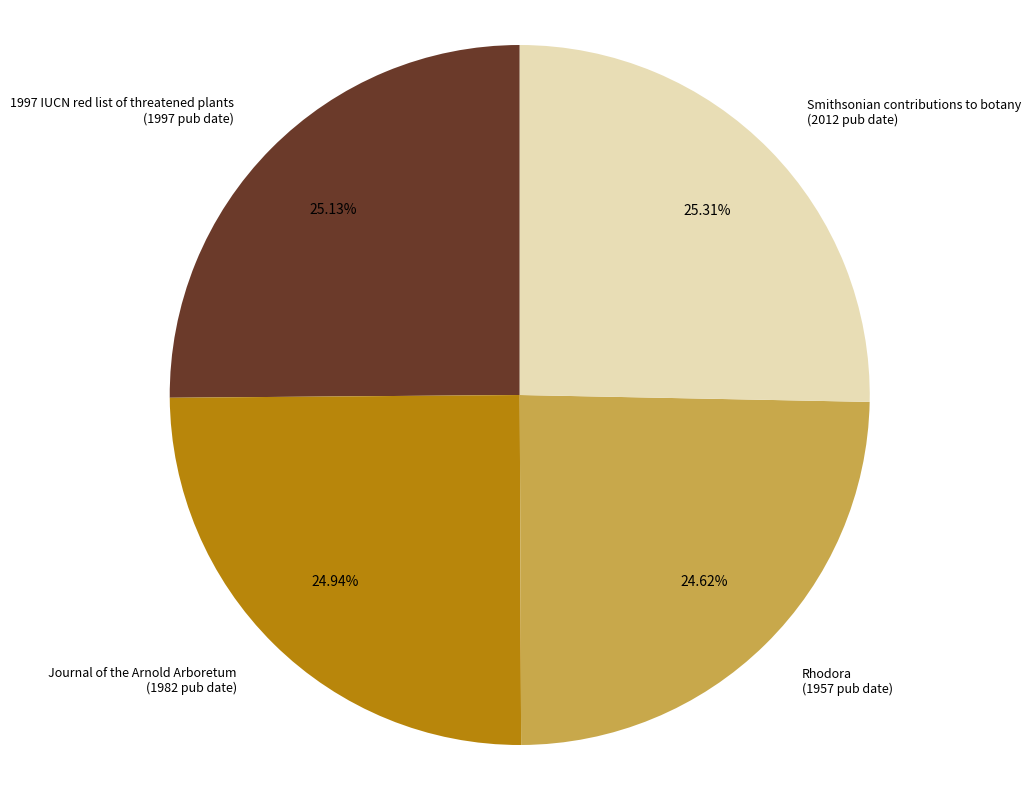

Is it true that 1997 IUCN red list of threatened plants is 32% of the pie?

False